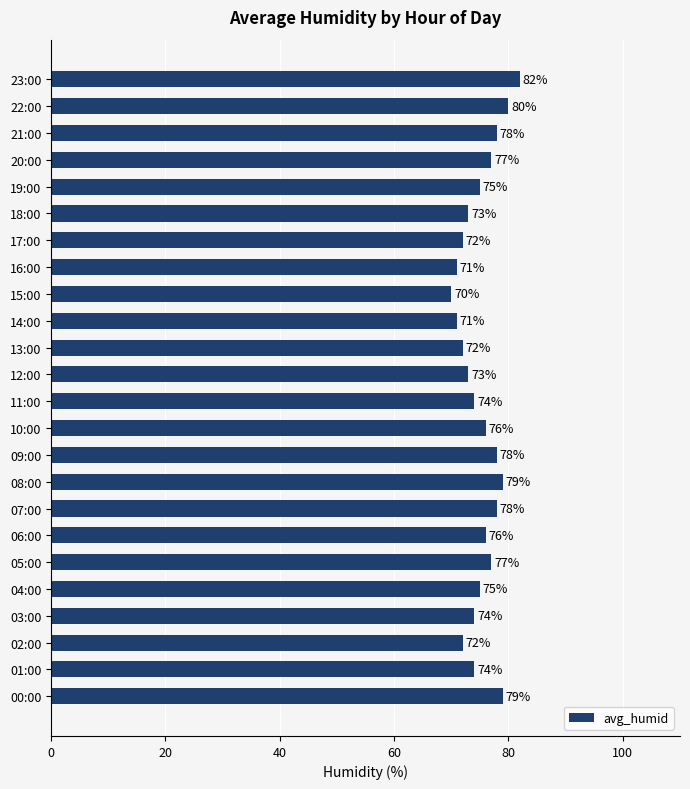

How many distinct data groups are displayed?

1